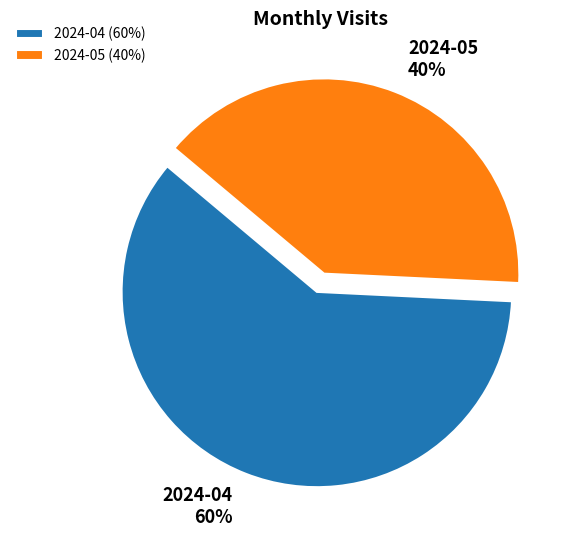

What is the ratio of the value at 2024-04 to the value at 2024-05?

1.5